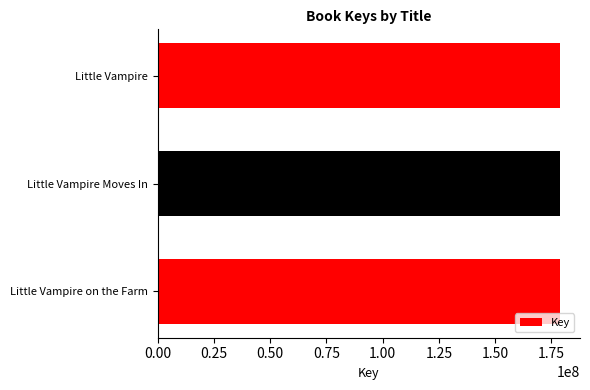

Are the bars grouped side by side (vs. stacked)?

No